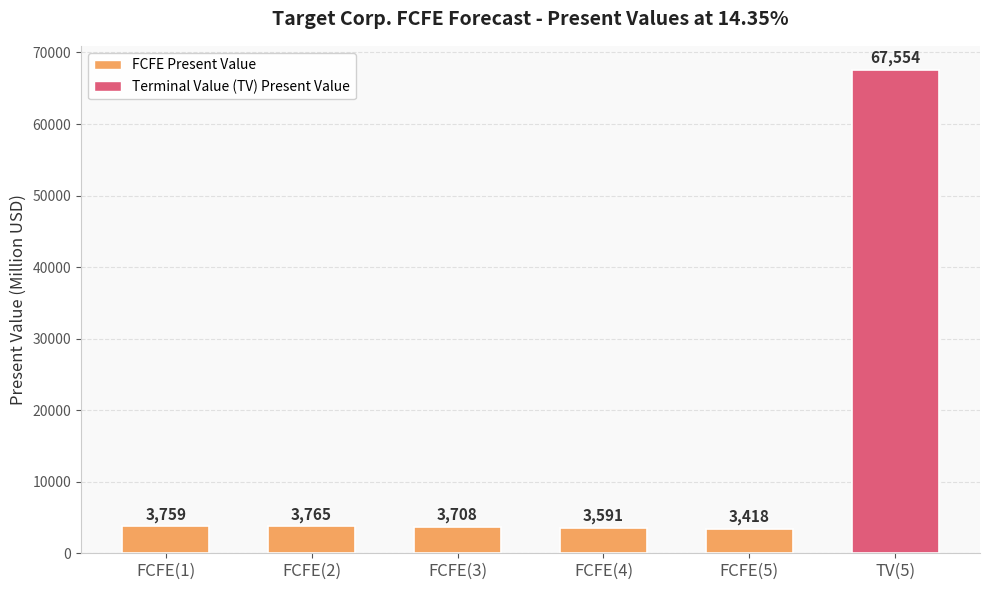

Between FCFE(2) and FCFE(5), which is larger?

FCFE(2)